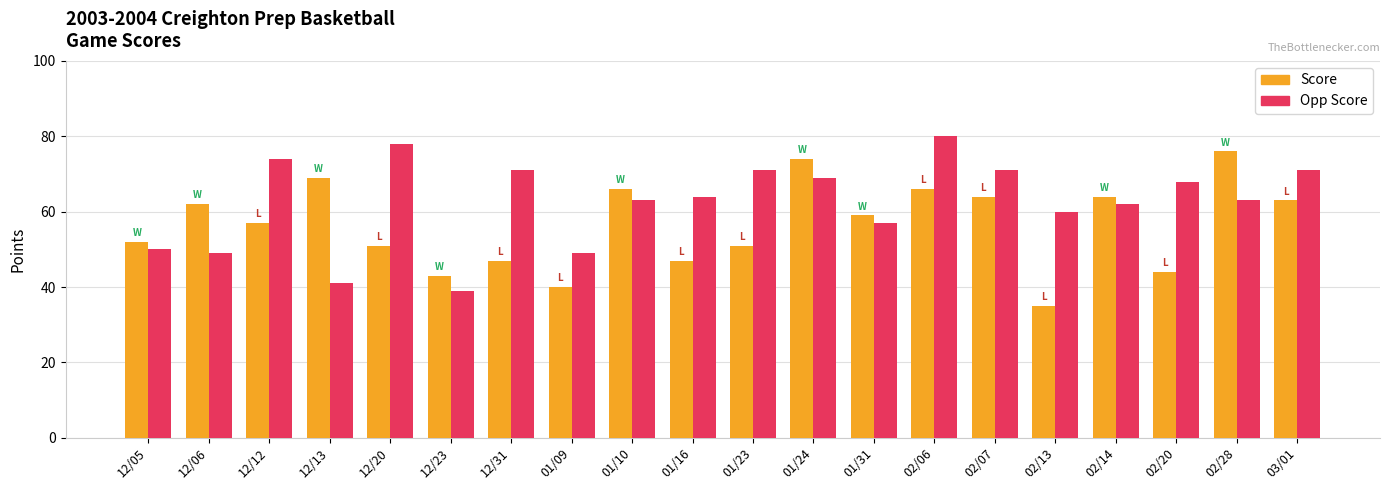

Which category has the lowest value in the Opp Score series?

12/23